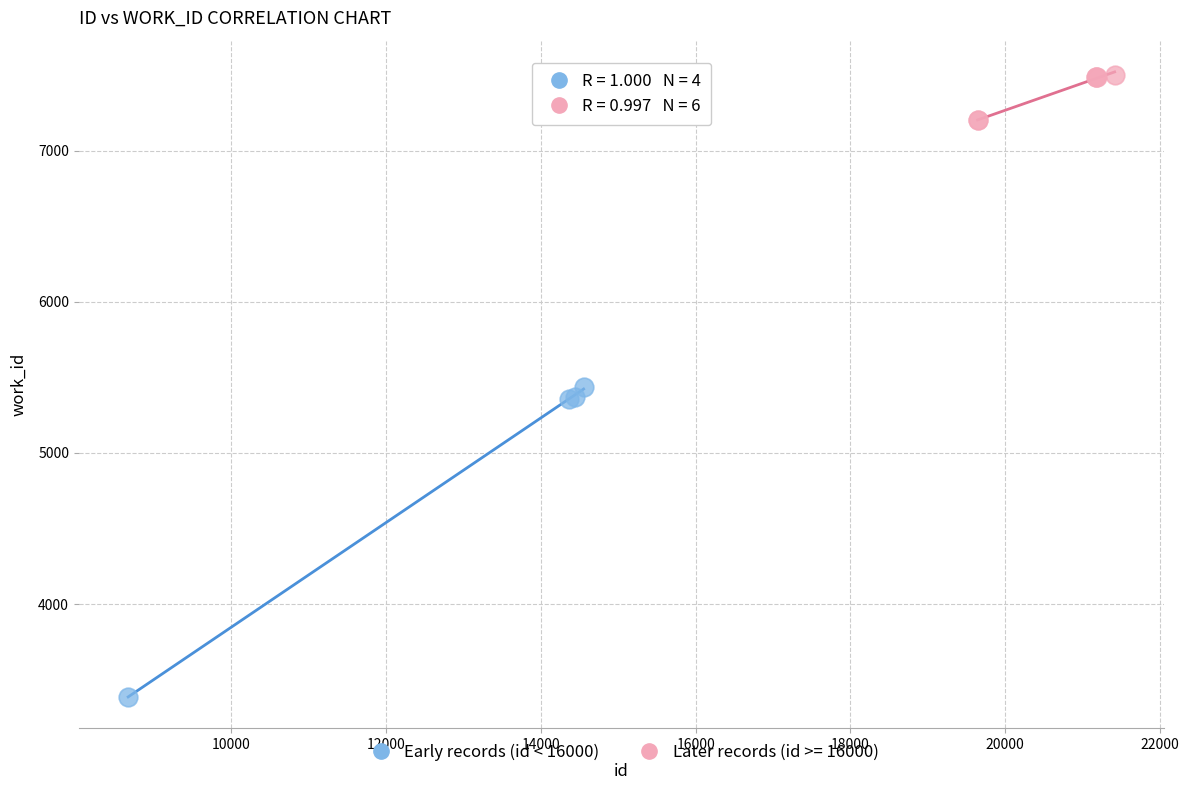

Which series contains the highest Y value?

Later records (id >= 16000)